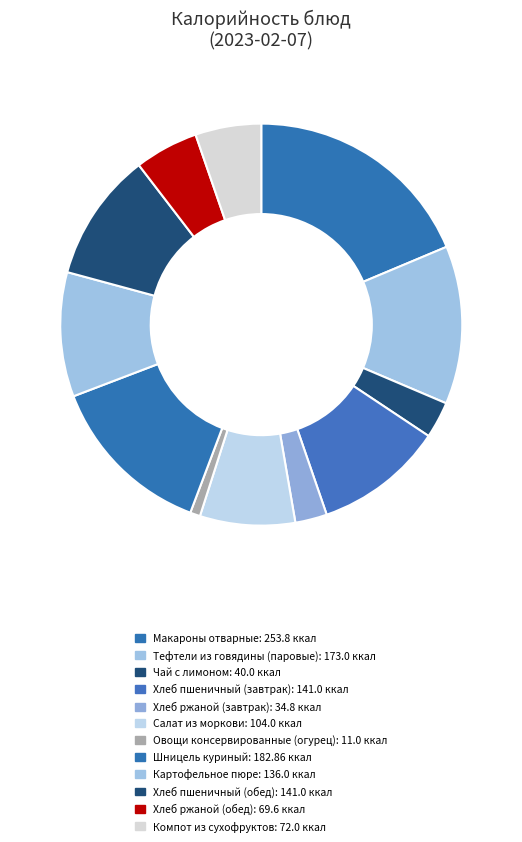

What percentage do Салат из моркови and Хлеб ржаной (обед) together represent?

12.8%